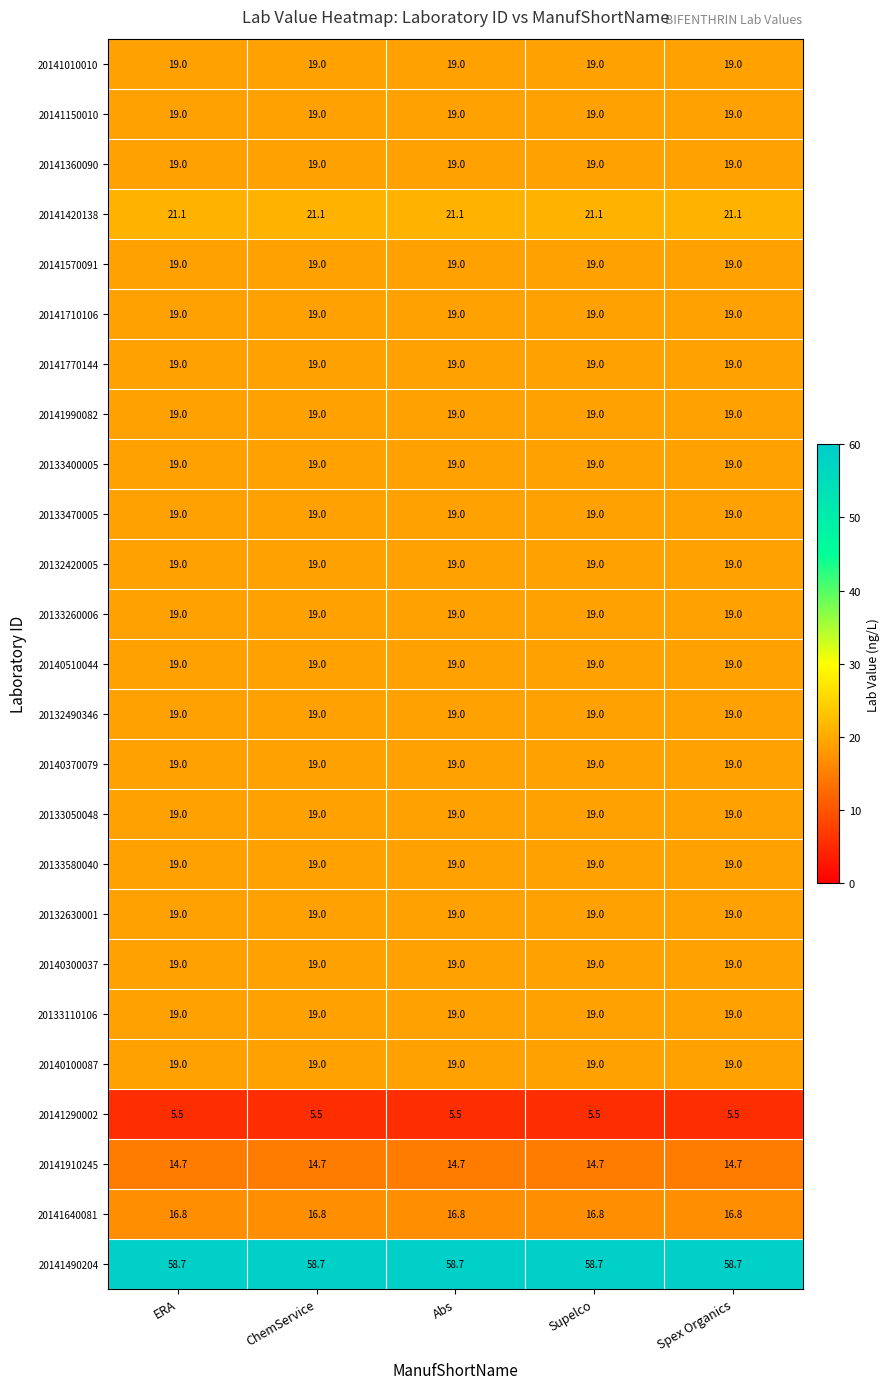

What is the approximate value of 20141640081 at Abs?

16.8